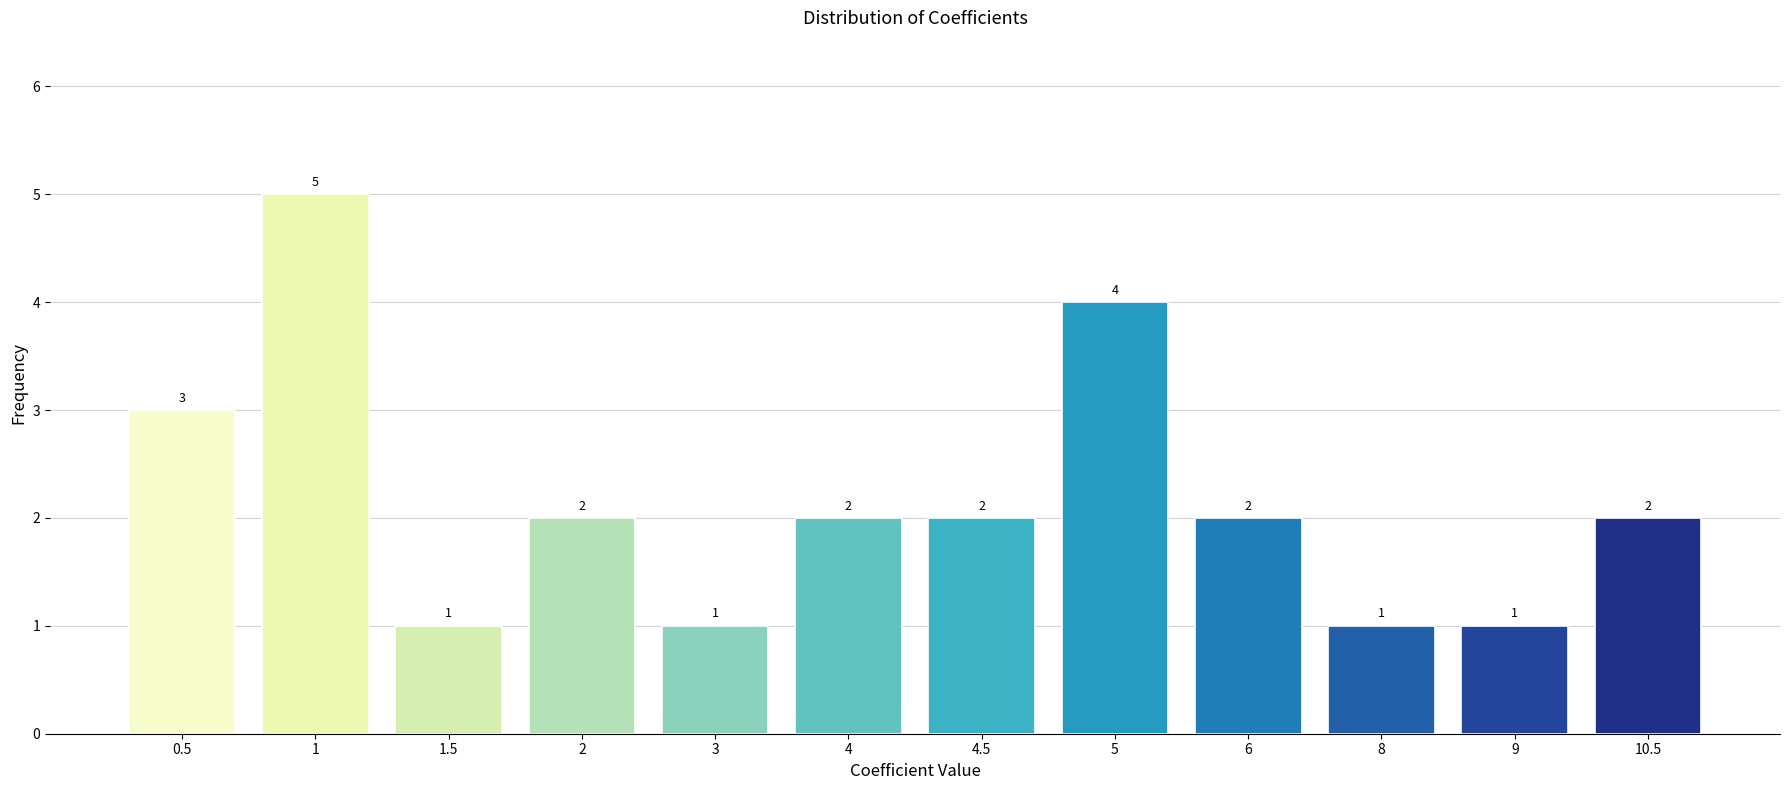

Reading left to right, what are all the values shown in this chart?

3	5	1	2	1	2	2	4	2	1	1	2